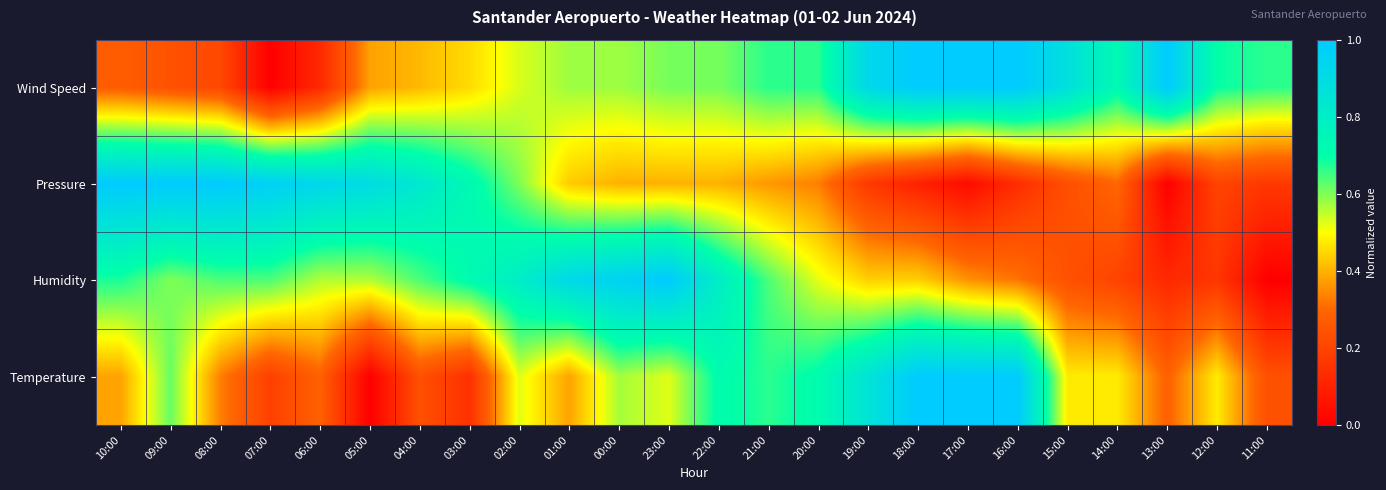

Which series has the largest total across all categories?

Wind Speed